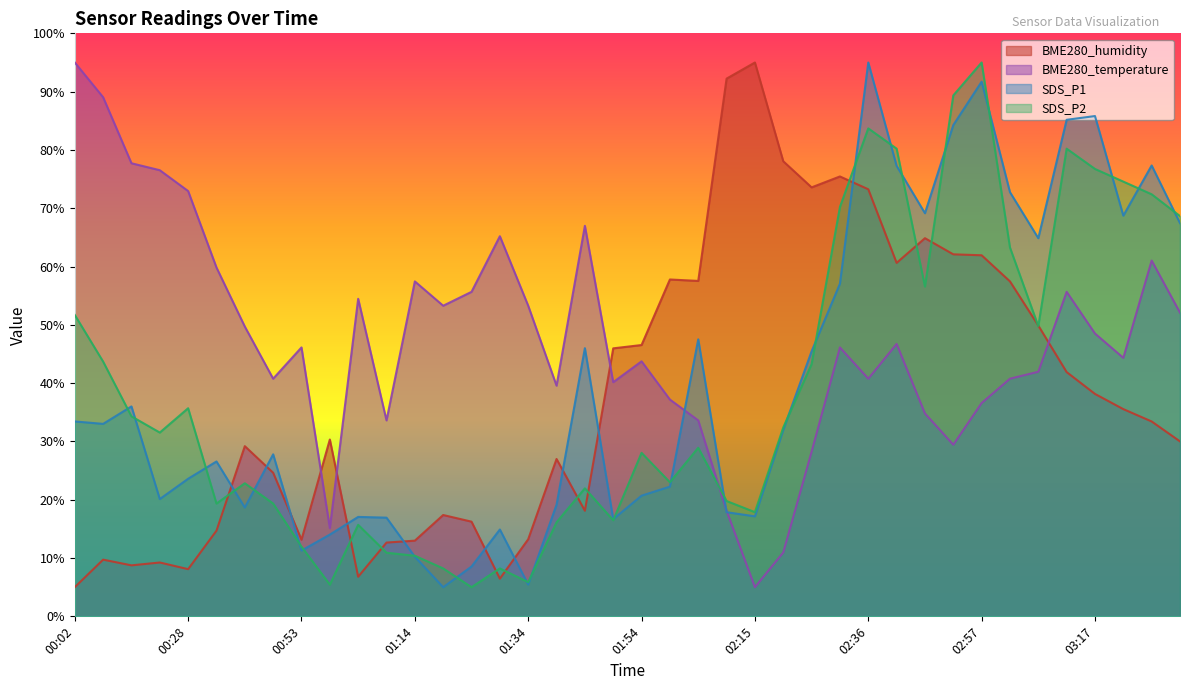

What is the difference between the highest and lowest values at 01:34?

47.8